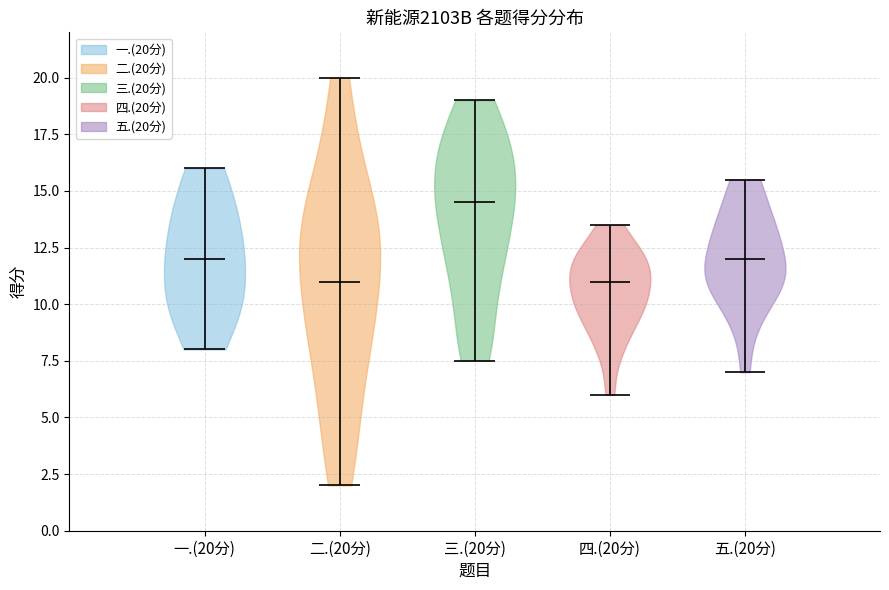

Which violin has the highest median line?

三.(20分)